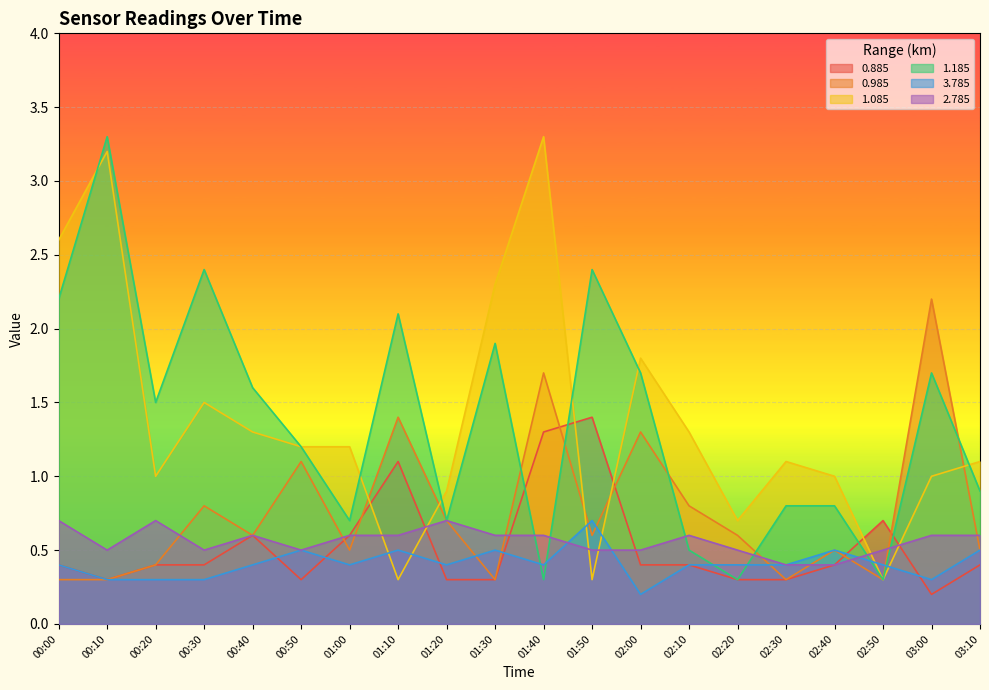

The 1.185 series shows 1.6 at 00:40. True or false?

True